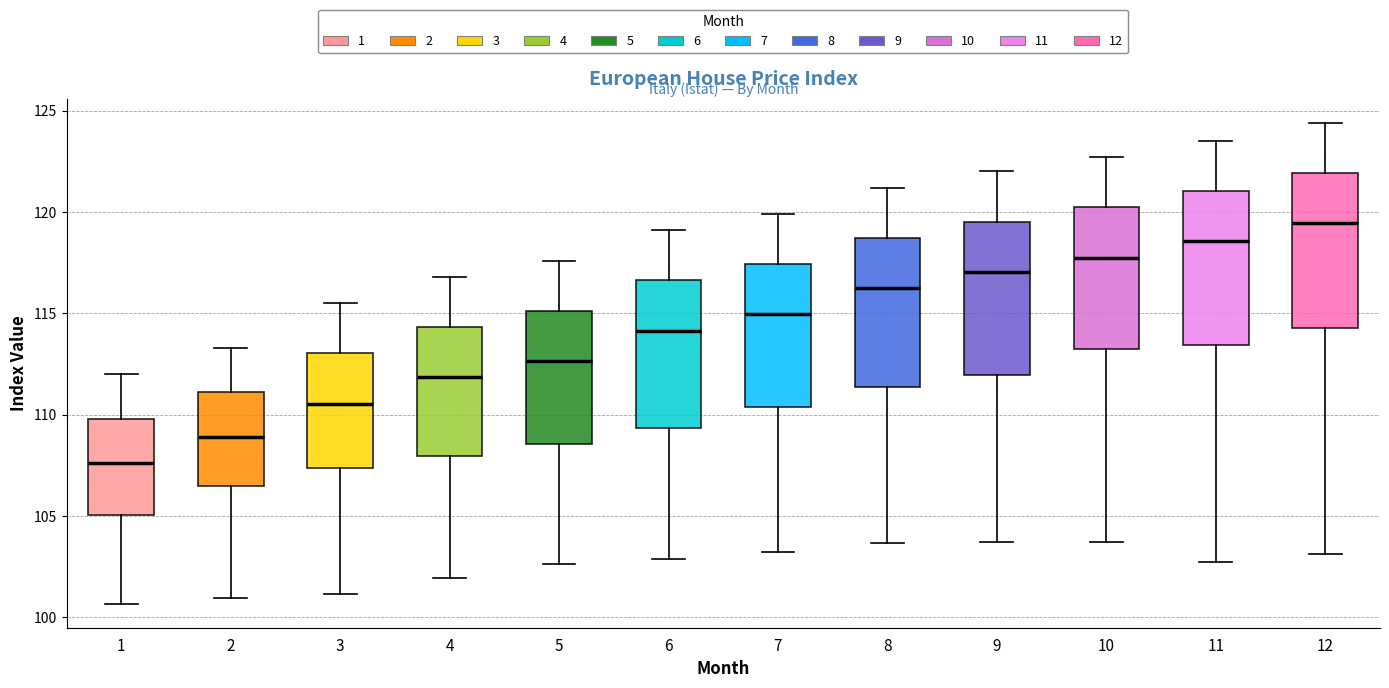

Reading left to right, read every box against the y-axis: the position of its median line, the range the box covers, and the ends of its whiskers. The values are not printed on the chart, so give them approximately, as read against the axis.

1: median 107.5, box 105.0 to 110.0, whiskers 100.5 to 112.0
2: median 109.0, box 106.5 to 111.0, whiskers 101.0 to 113.5
3: median 110.5, box 107.5 to 113.0, whiskers 101.0 to 115.5
4: median 112.0, box 108.0 to 114.5, whiskers 102.0 to 117.0
5: median 112.5, box 108.5 to 115.0, whiskers 102.5 to 117.5
6: median 114.0, box 109.5 to 116.5, whiskers 103.0 to 119.0
7: median 115.0, box 110.5 to 117.5, whiskers 103.0 to 120.0
8: median 116.5, box 111.5 to 118.5, whiskers 103.5 to 121.0
9: median 117.0, box 112.0 to 119.5, whiskers 103.5 to 122.0
10: median 118.0, box 113.0 to 120.0, whiskers 103.5 to 122.5
11: median 118.5, box 113.5 to 121.0, whiskers 103.0 to 123.5
12: median 119.5, box 114.5 to 122.0, whiskers 103.0 to 124.5